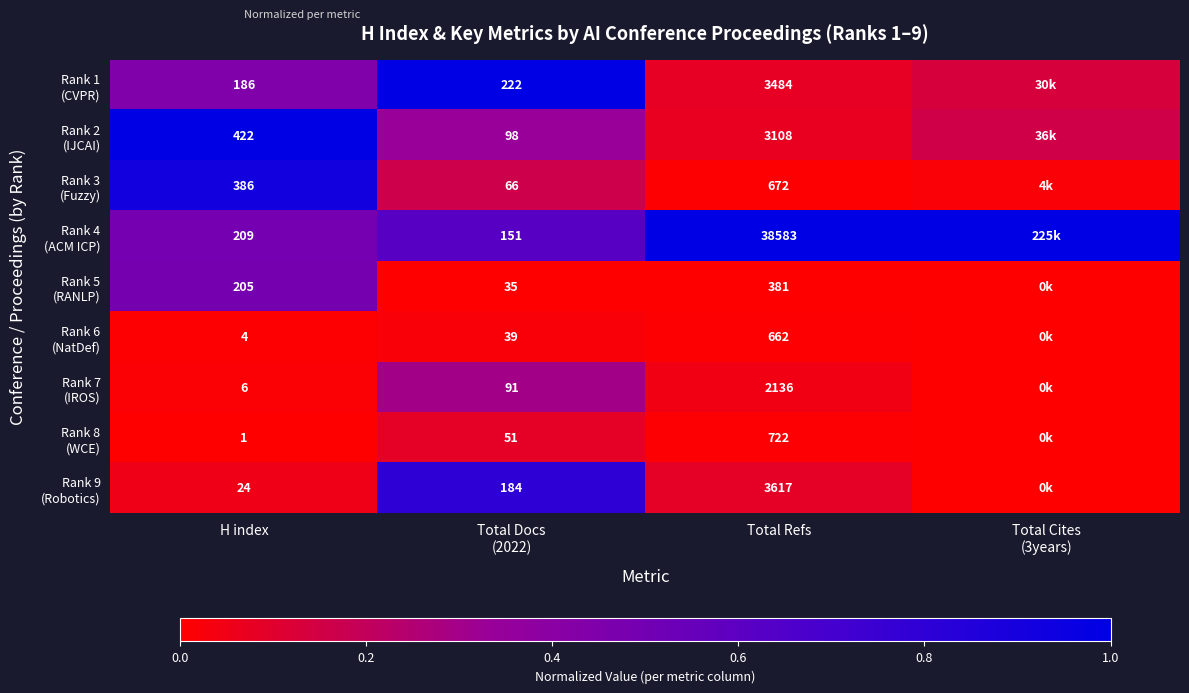

At which label is Rank 2 (IJCAI) closest to 0?

Total Refs